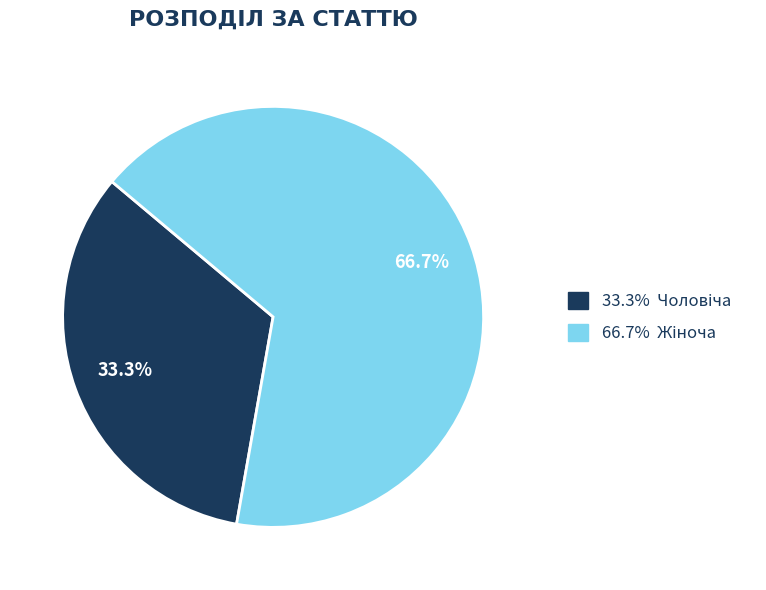

How many segments does this pie chart have?

2